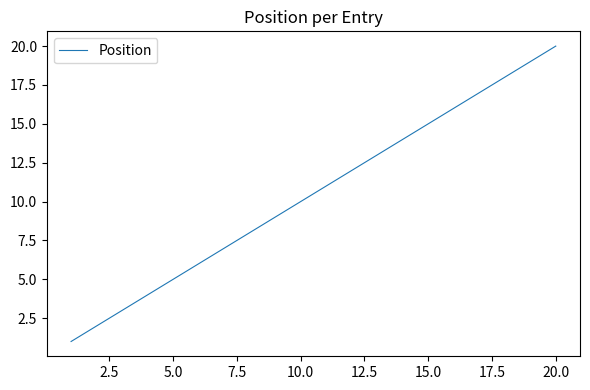

Reading left to right, what are all the values shown in this chart?

1	2	3	4	5	6	7	8	9	10	11	12	13	14	15	16	17	18	19	20